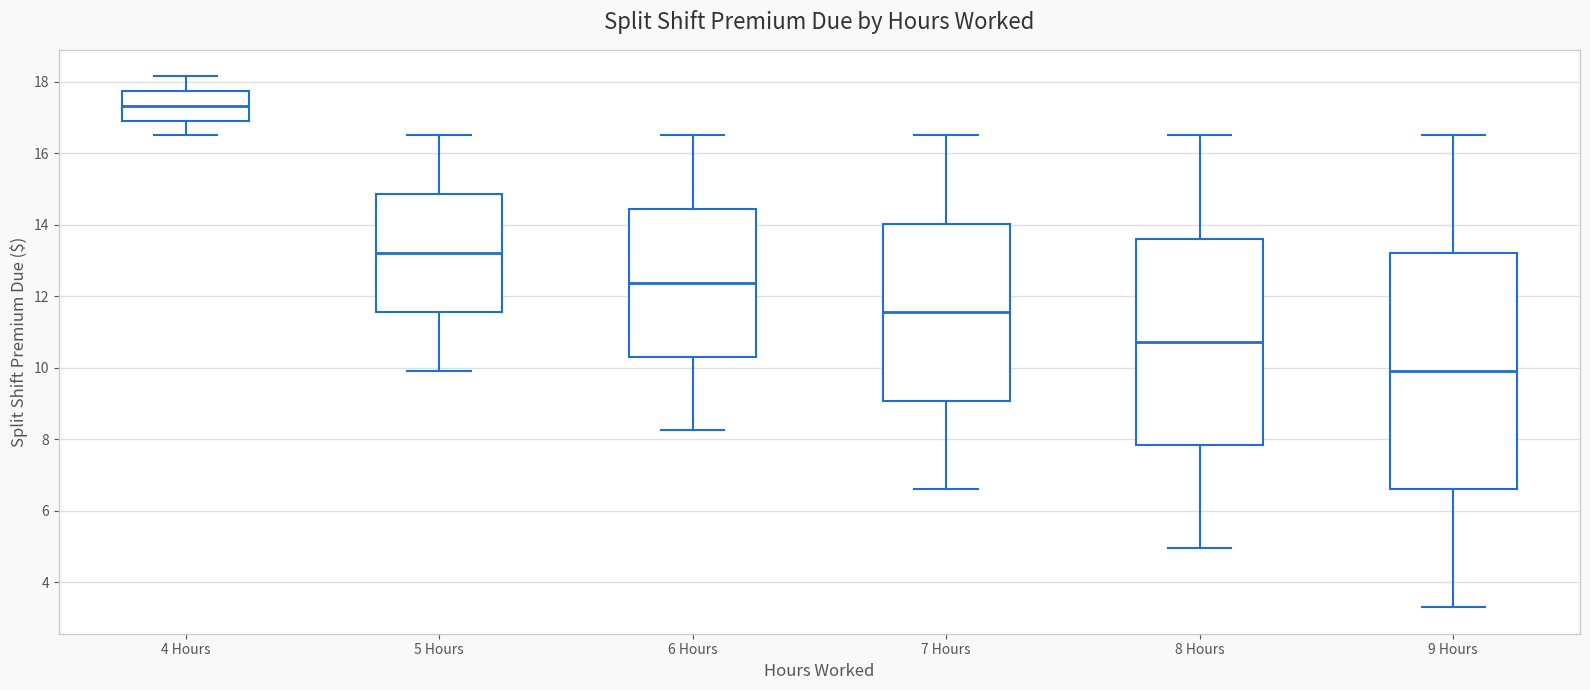

Comparing the boxes themselves (not the whiskers), which one is the tallest?

9 Hours